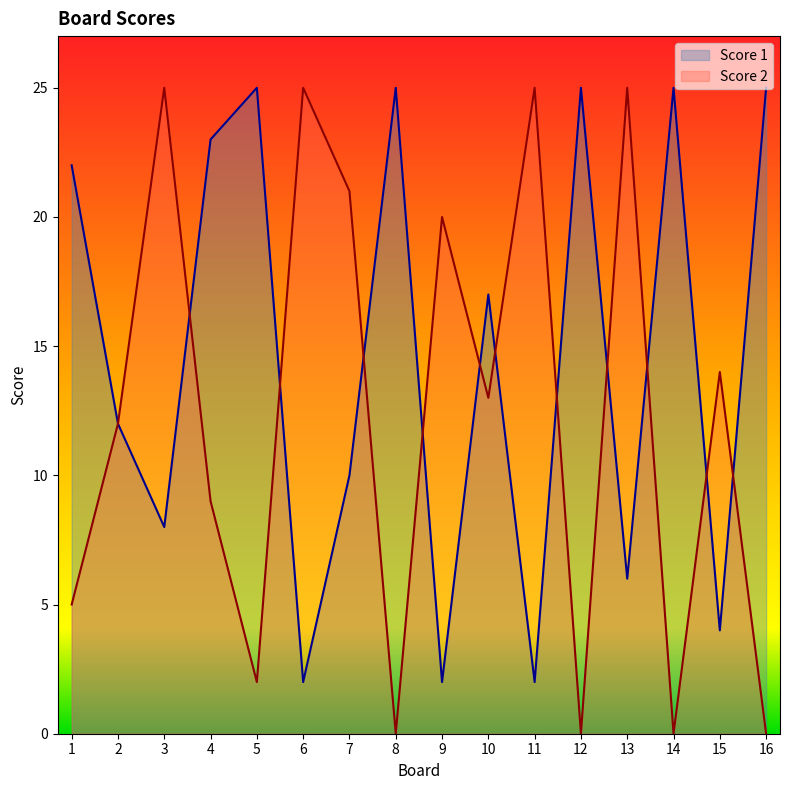

Which category has the lowest value in the Score 2 series?

8